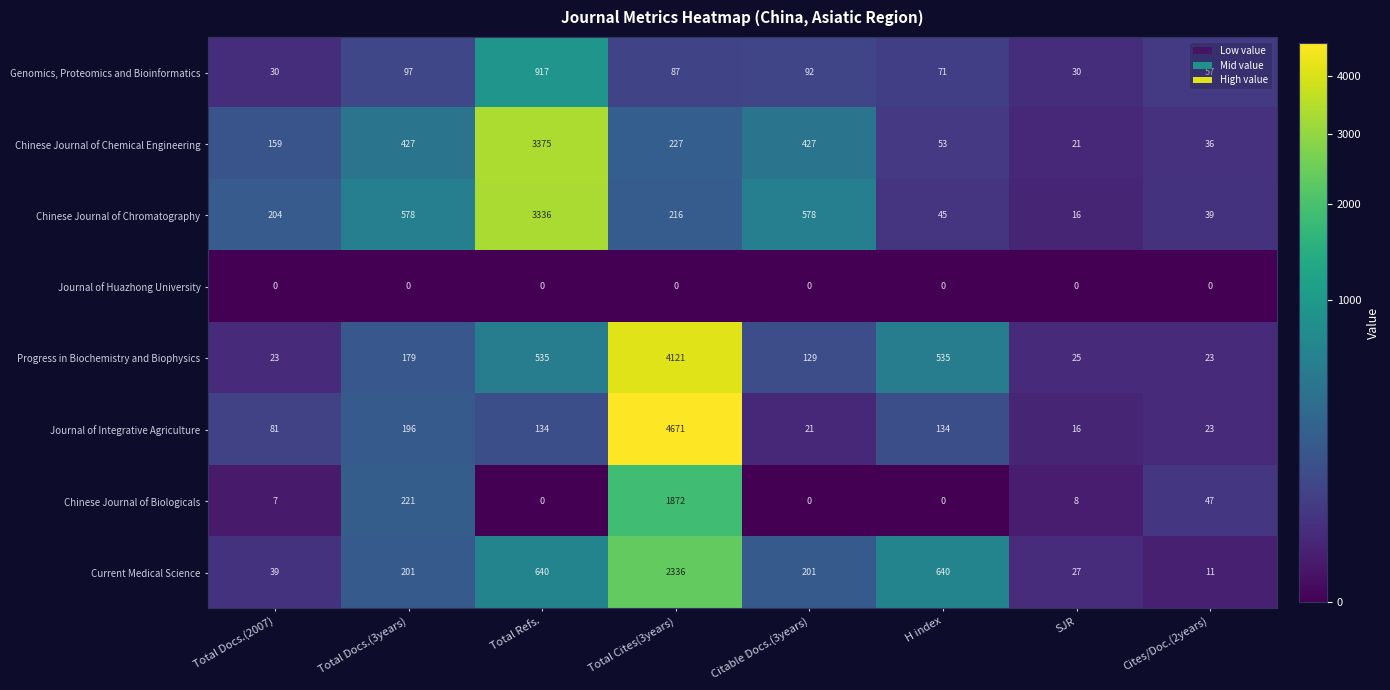

True or false: Chinese Journal of Chemical Engineering has a value of 376 at Total Cites(3years).

False